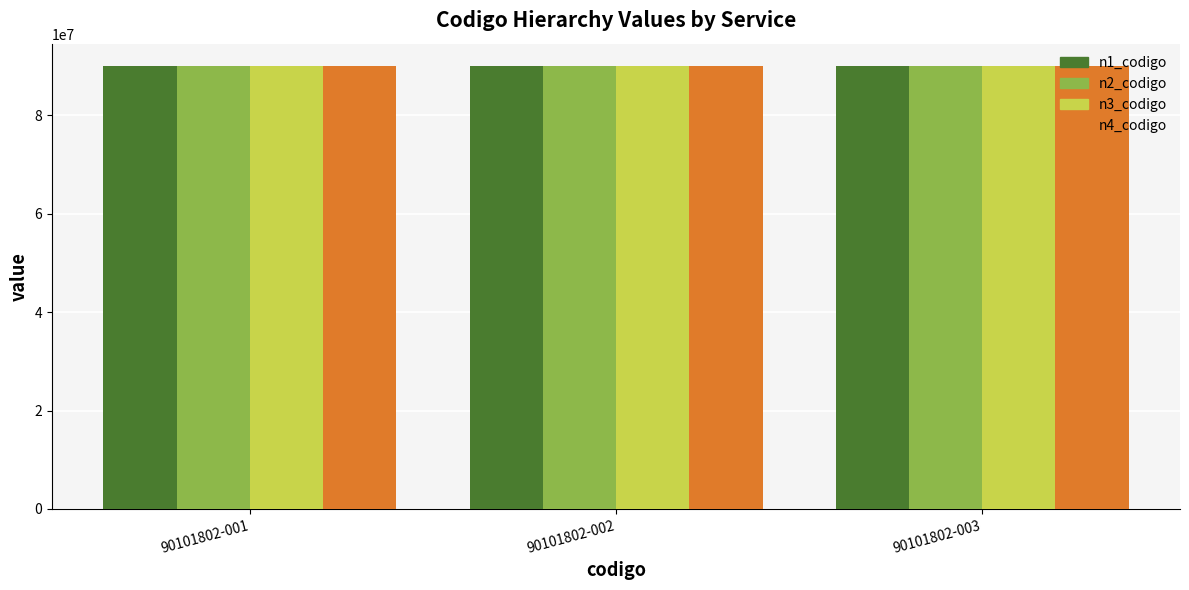

The value of n3_codigo at 90101802-001 is 120536175. True or false?

False